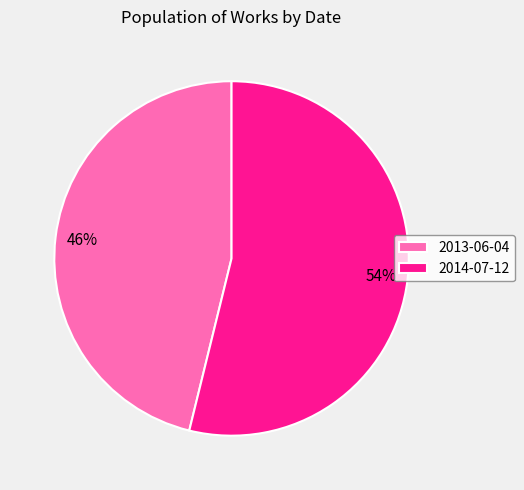

The 2013-06-04 slice represents 58% of the pie. True or false?

False